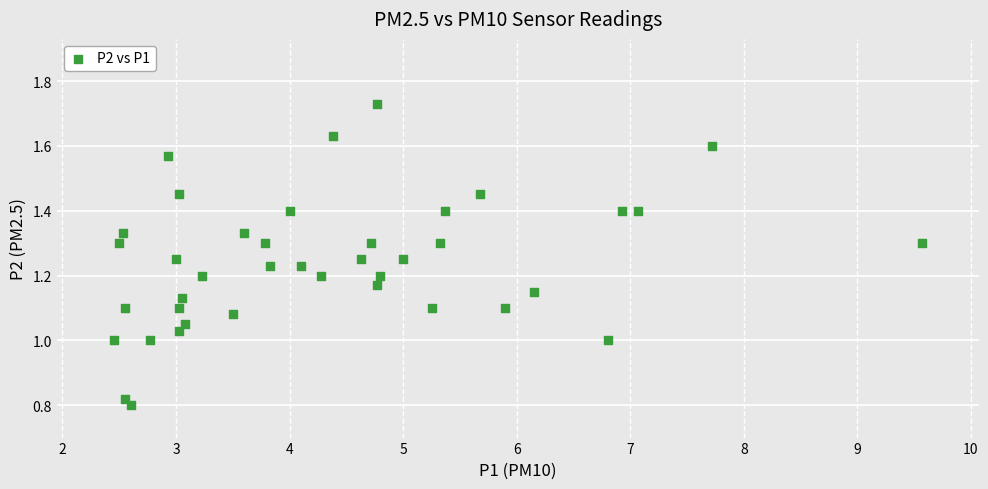

What is the range of X values (max minus min)?

7.1